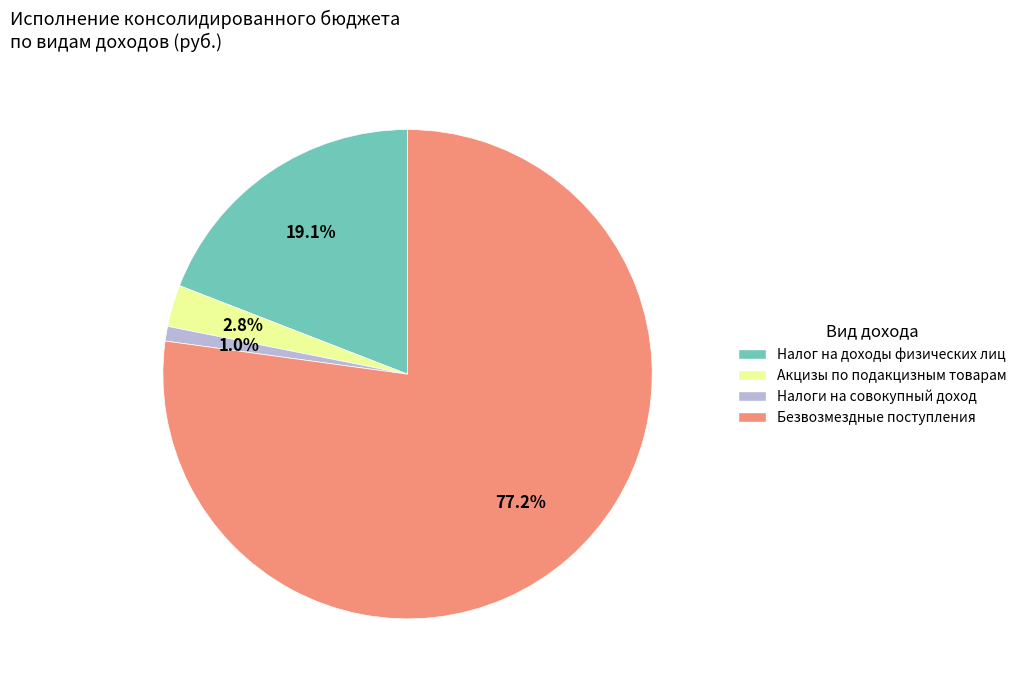

What percentage do Безвозмездные поступления and Налоги на совокупный доход together represent?

78.1%